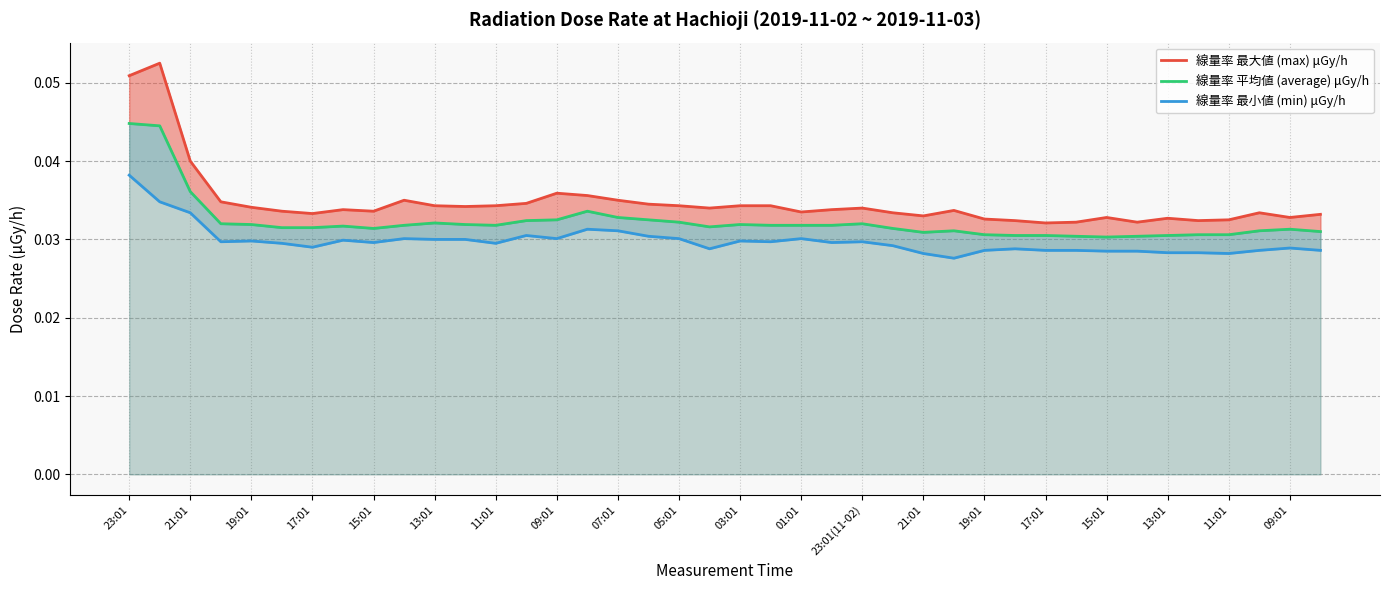

How many interior local valleys does the 線量率 最大値 (max) μGy/h series have?

10